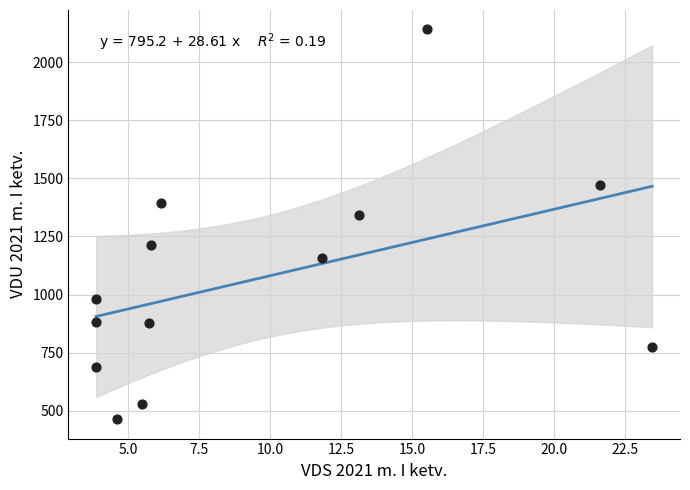

What is the range of X values (max minus min)?

19.6